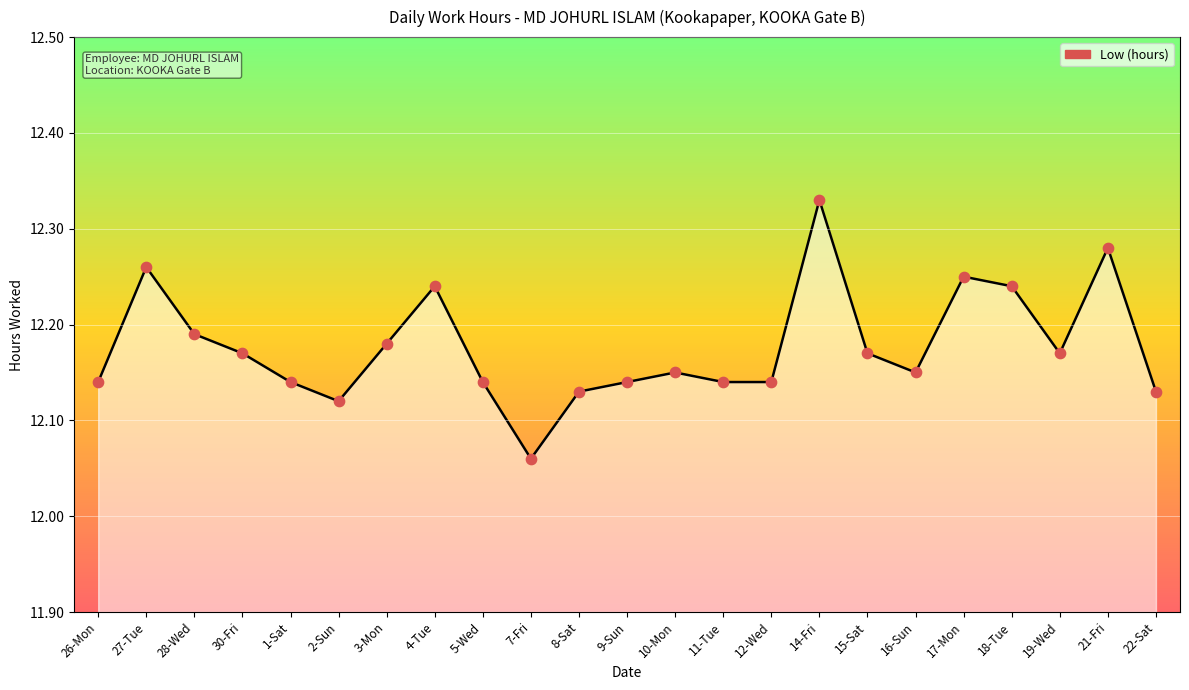

Approximately how many times larger is the value at 1-Sat compared to 27-Tue?

1.0